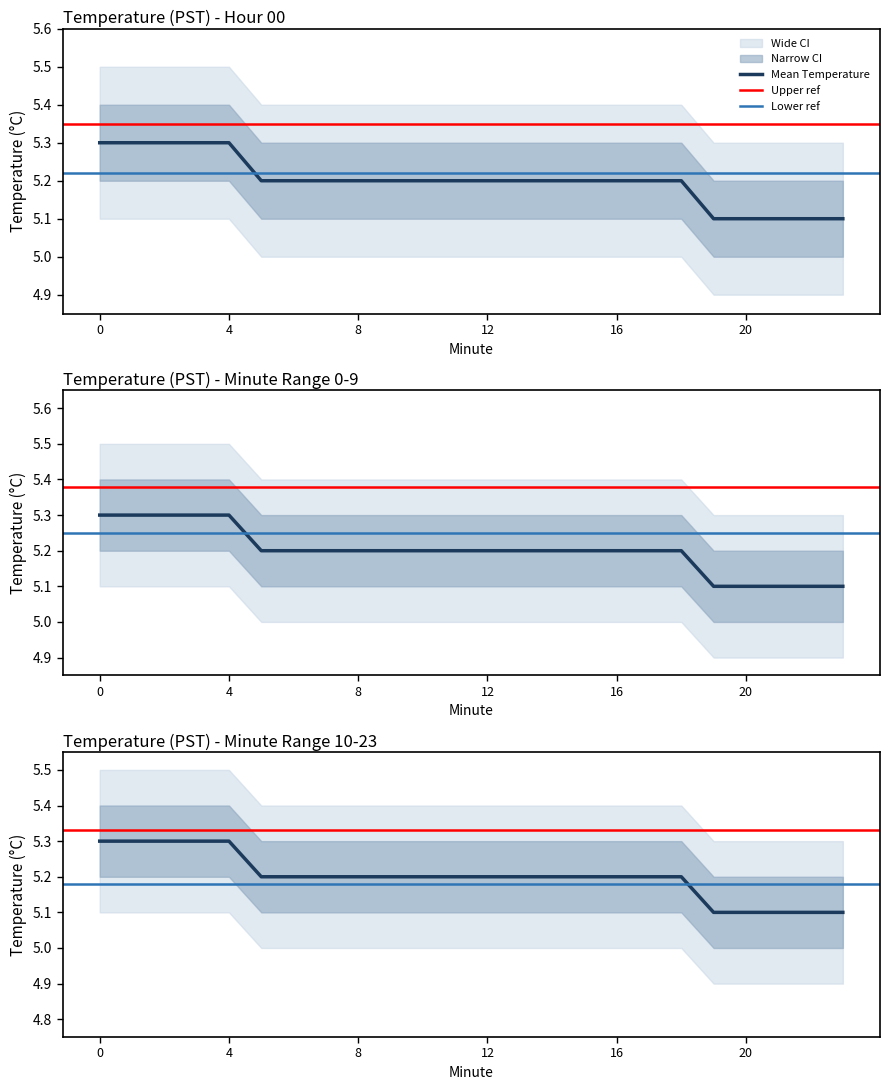

What is the value of the Lower Bound point at the 20th from the left?

5.1